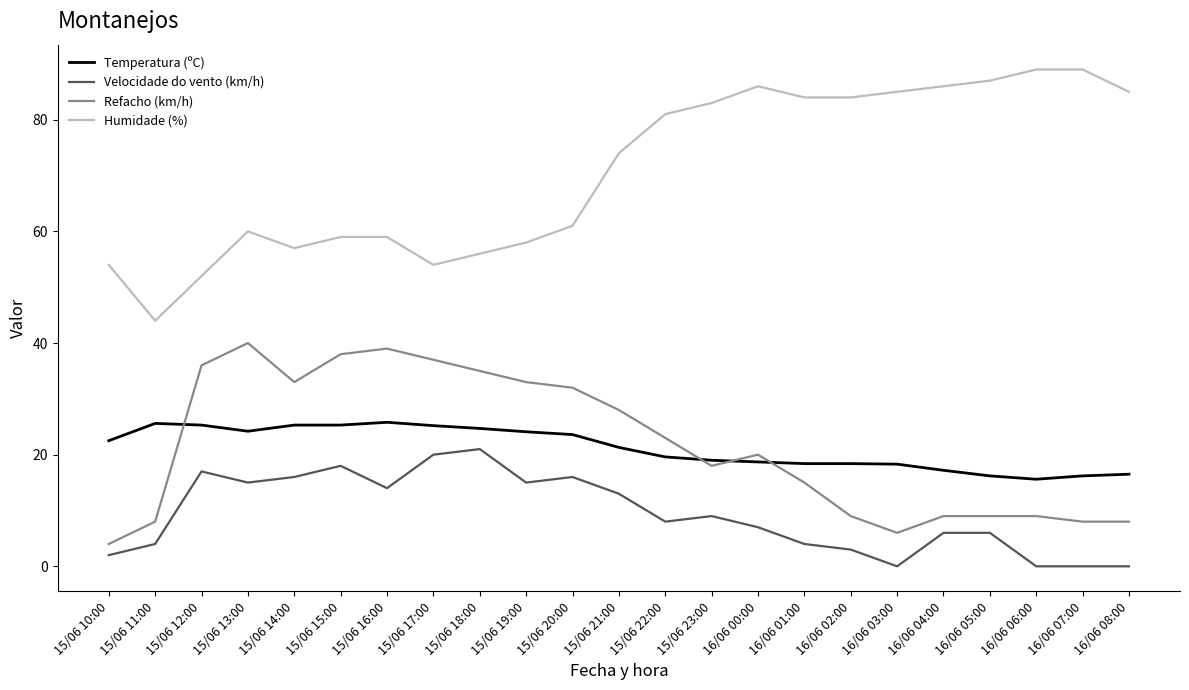

What is the average value of the Temperatura (ºC) series?

21.2